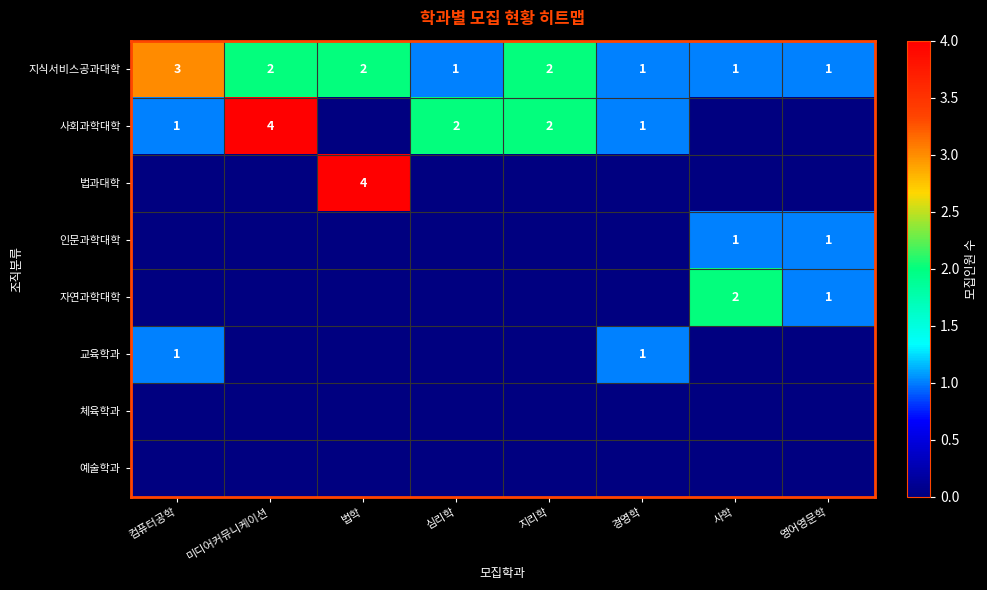

How many 지식서비스공과대학 values are between 1 and 2?

7